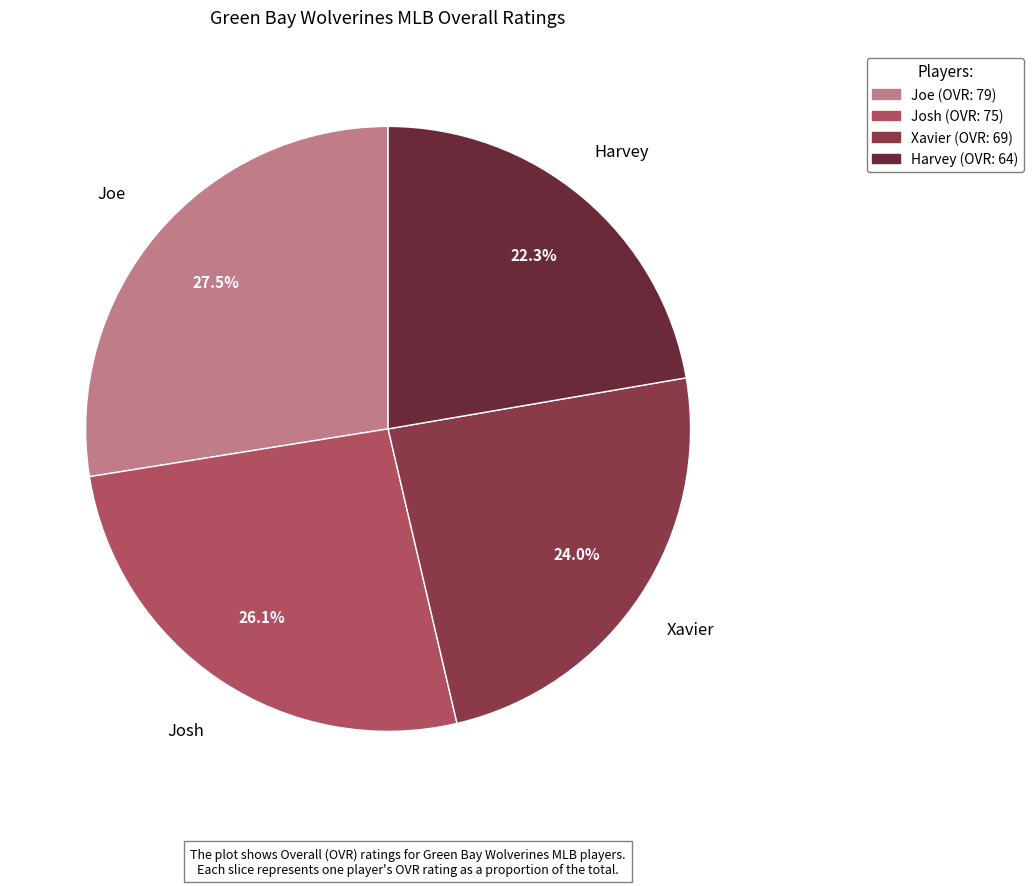

Is the sum of Xavier and Joe greater than half?

Yes